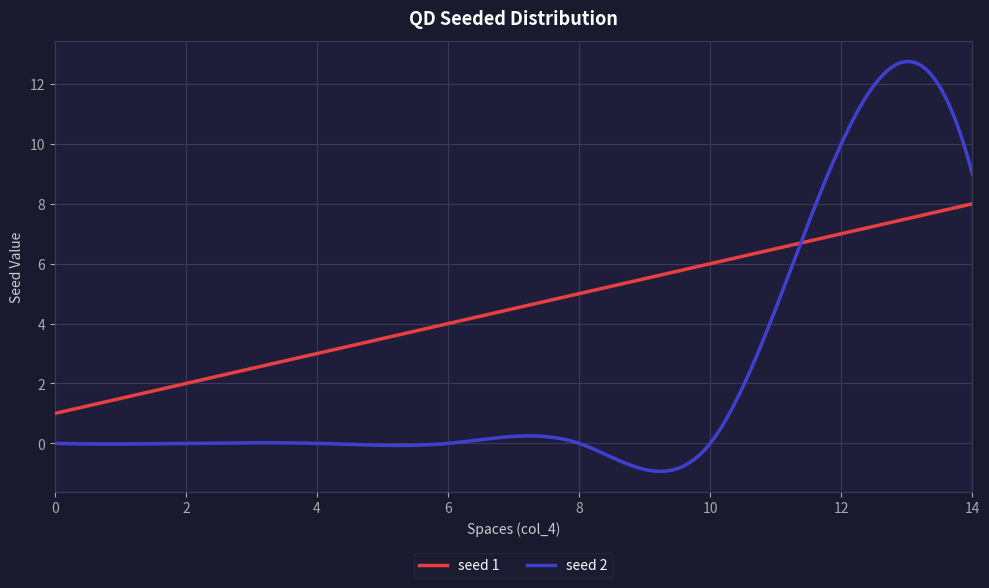

Which series has the largest range (max minus min)?

seed 2